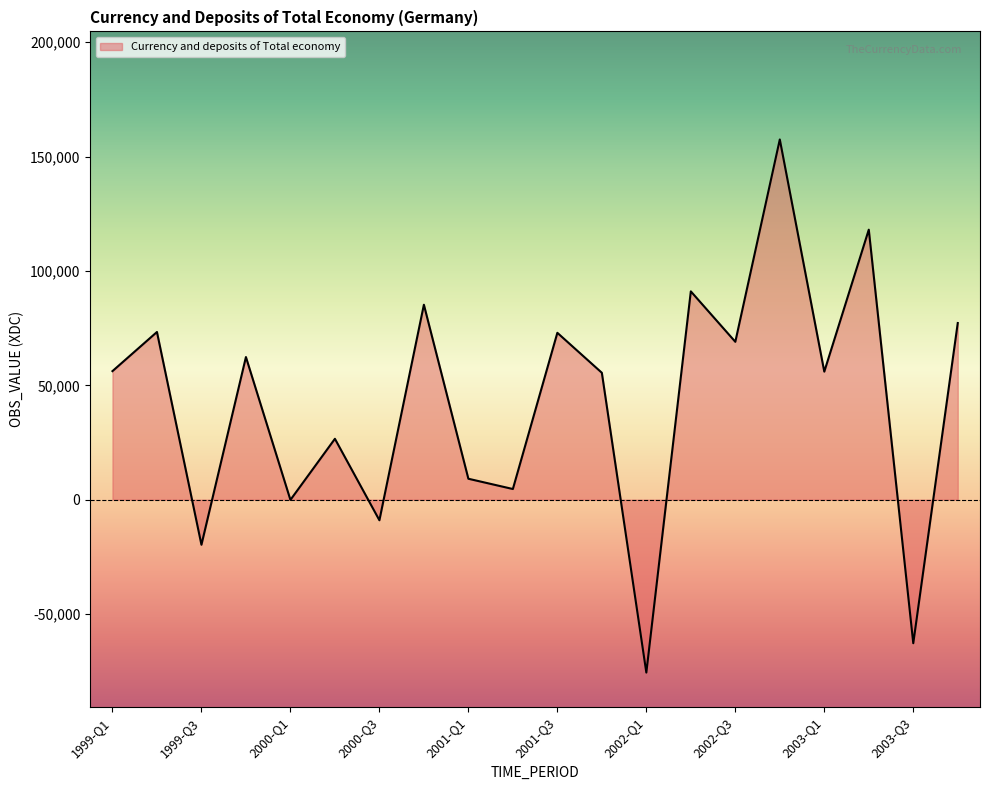

What is the greatest value displayed?

157509